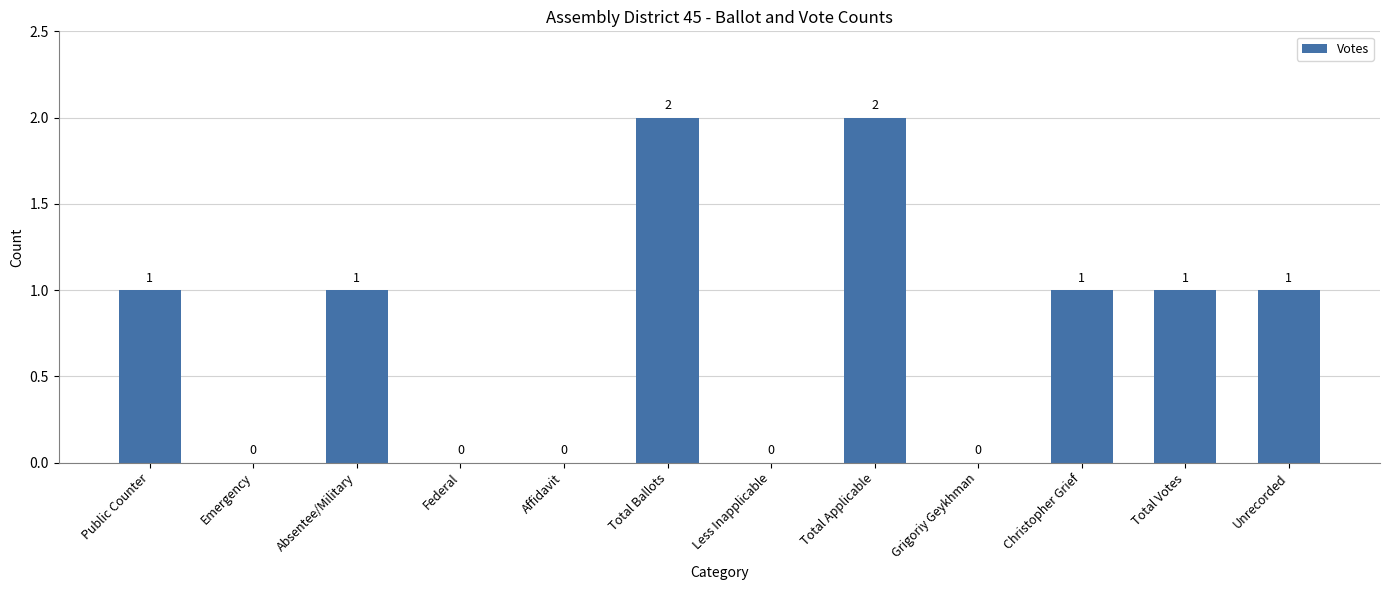

Which has a higher value, Christopher Grief or Grigoriy Geykhman?

Christopher Grief